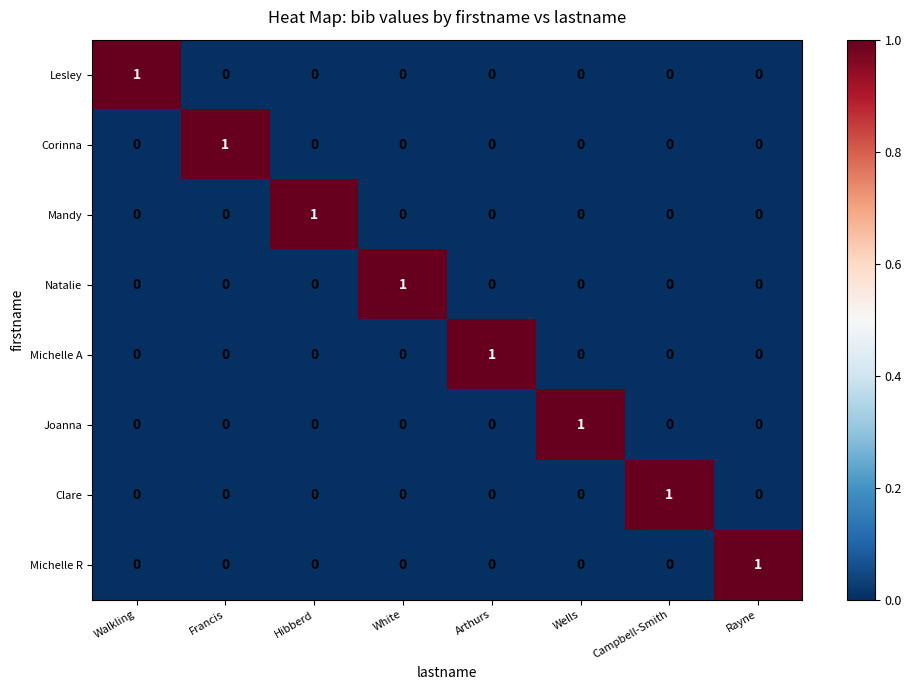

Count the Mandy values in the range 0 to 1.

8